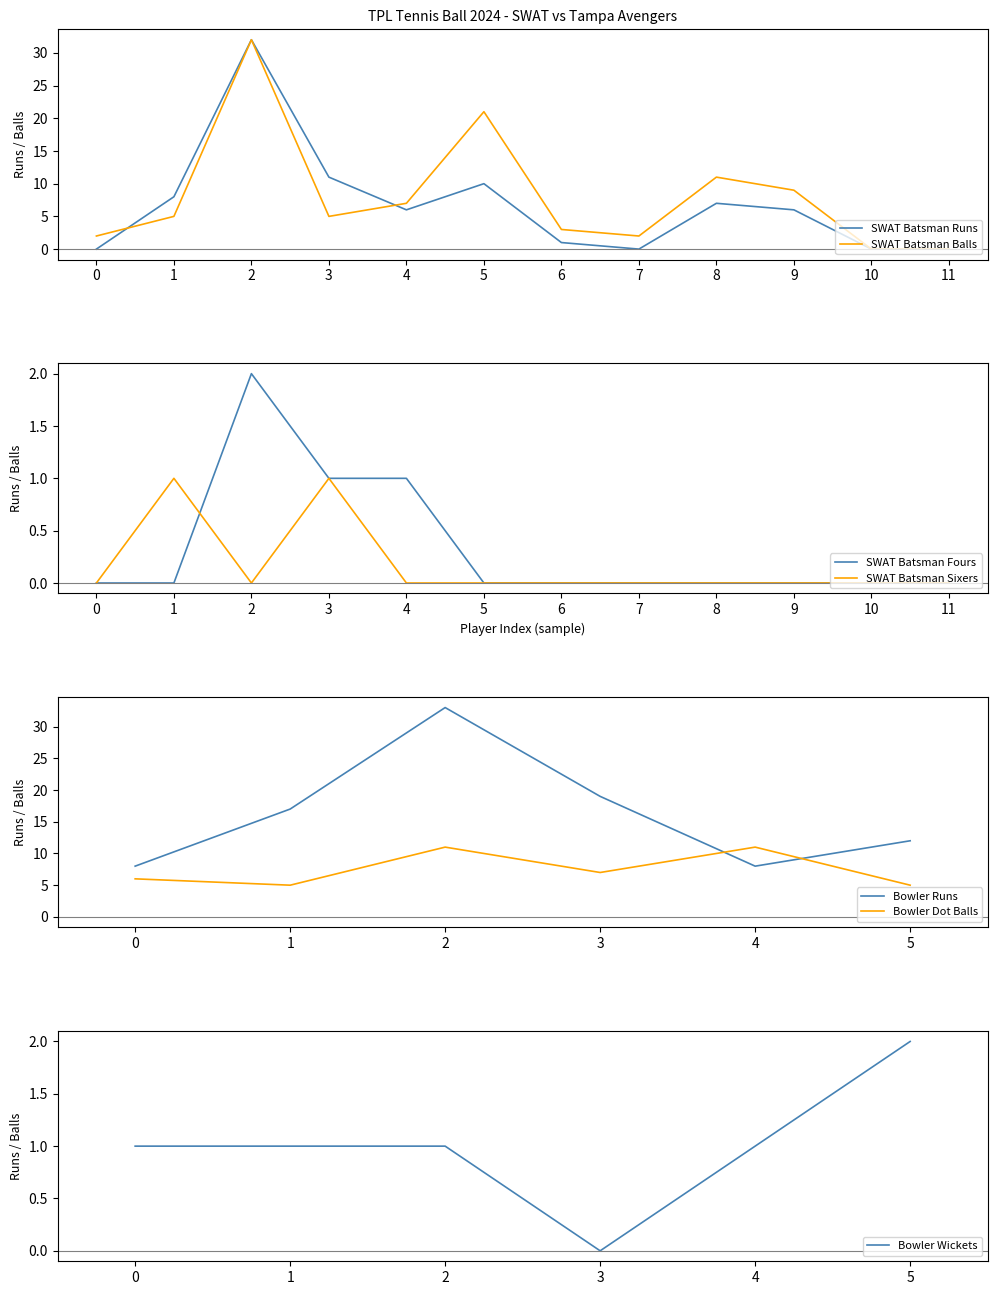

Between 2 and 8, which is larger?

2